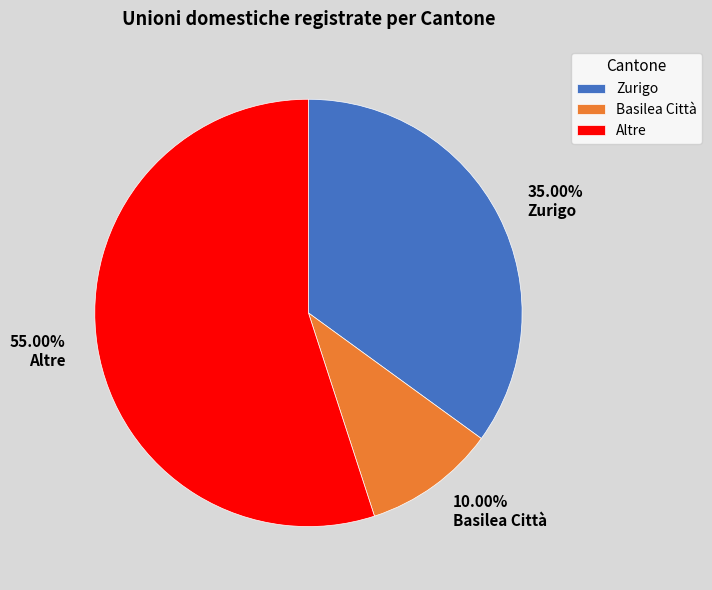

Count the number of slices in the pie.

3